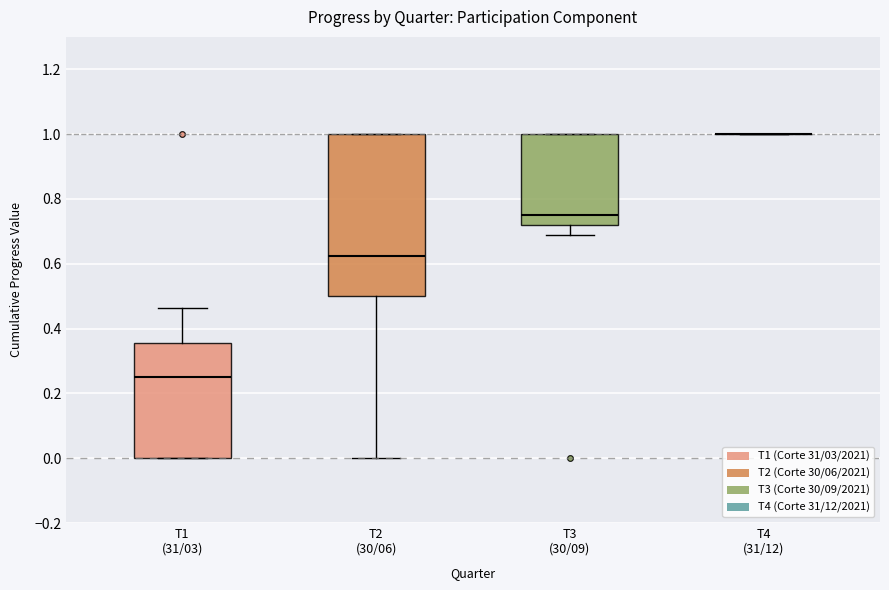

Reading left to right, transcribe this box plot: for each box, give where its median line is, the range the box spans, and where its two whiskers end, as read against the y-axis. The values are not printed on the chart, so give them approximately, as read against the axis.

T1 (31/03): median 0.26, box 0.00 to 0.36, whiskers 0.00 to 0.46
T2 (30/06): median 0.62, box 0.50 to 1.00, whiskers 0.00 to 1.00
T3 (30/09): median 0.76, box 0.72 to 1.00, whiskers 0.68 to 1.00
T4 (31/12): box collapsed to a line at 1.00, whiskers 1.00 to 1.00